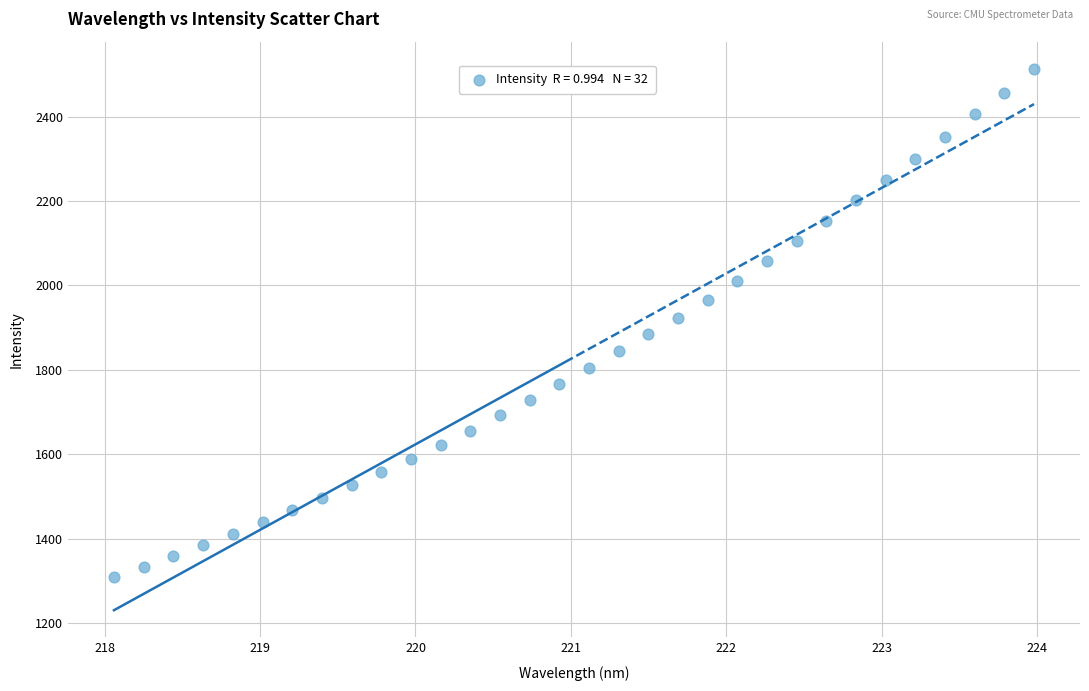

What is the range of Y values (max minus min)?

1202.3